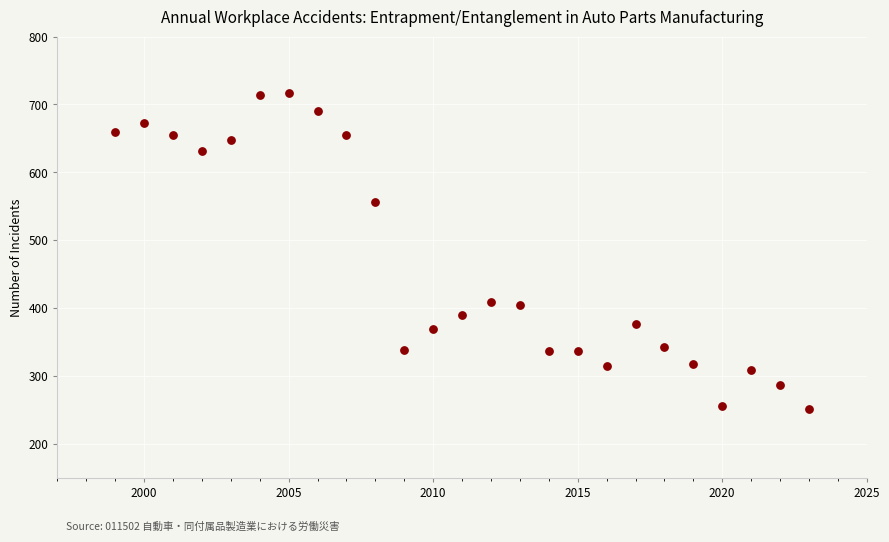

What is the range of Y values (max minus min)?

466